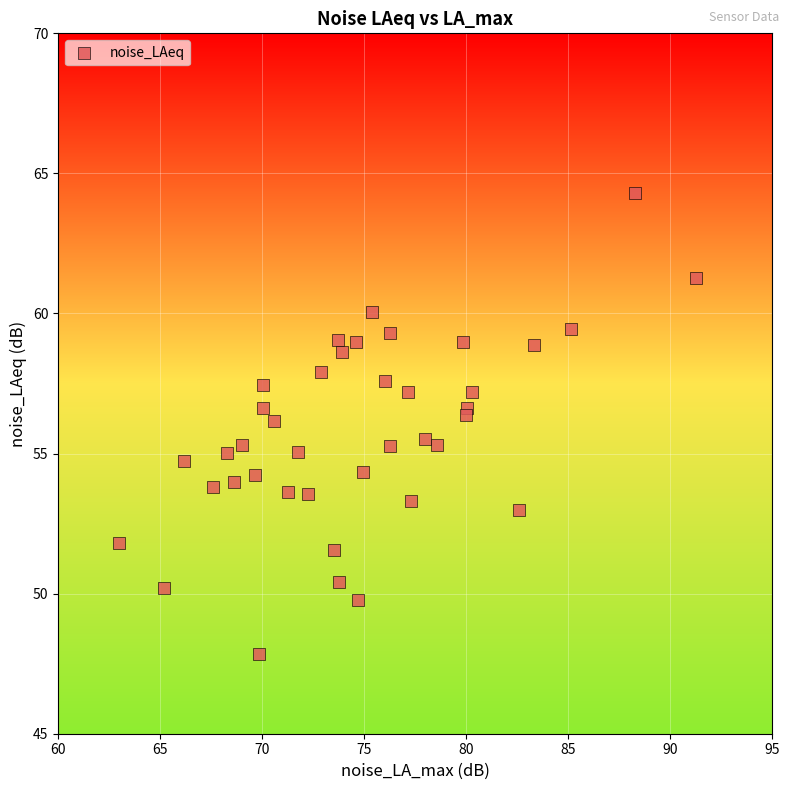

What is the range of Y values (max minus min)?

16.5